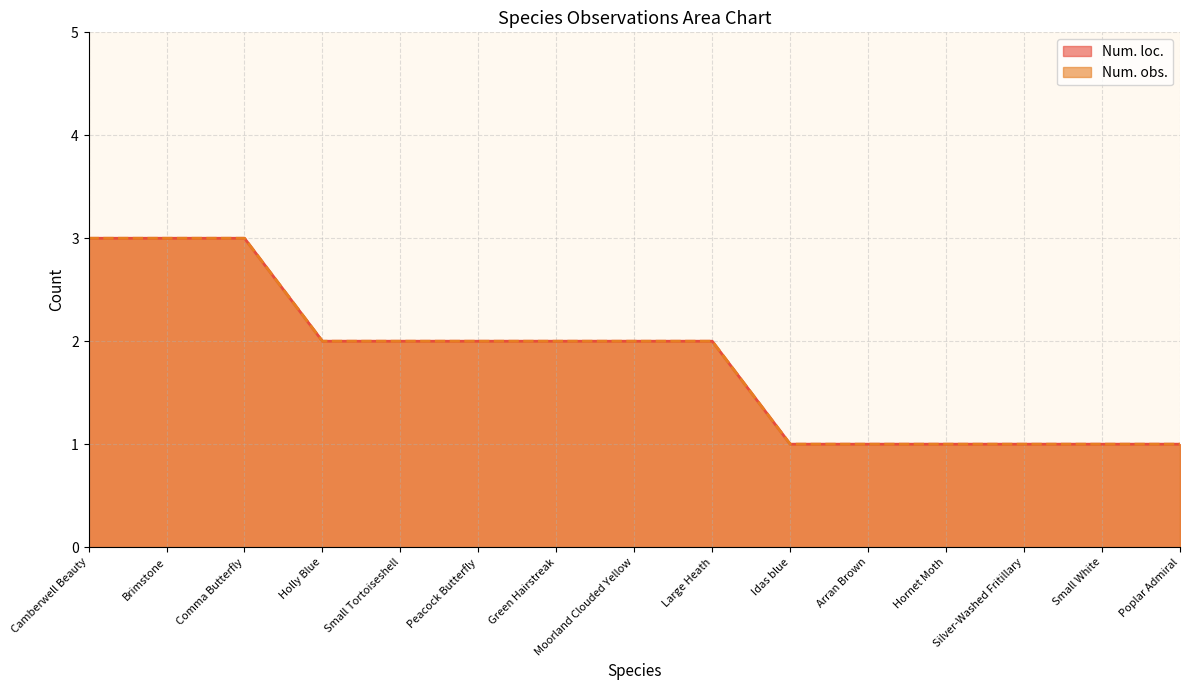

Read the Num. loc. value at Poplar Admiral.

1